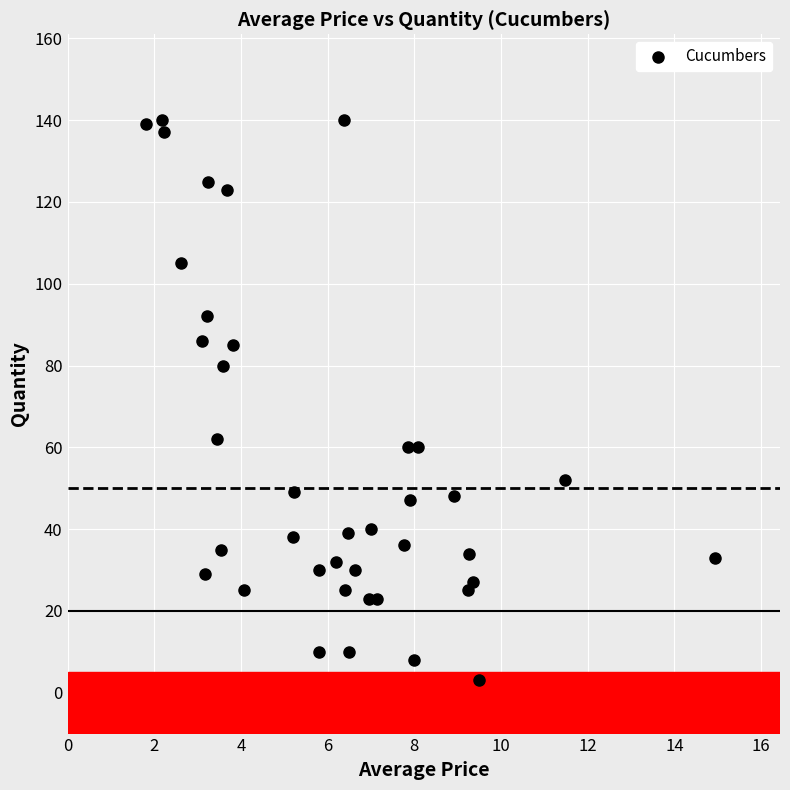

What is the range of Y values (max minus min)?

137